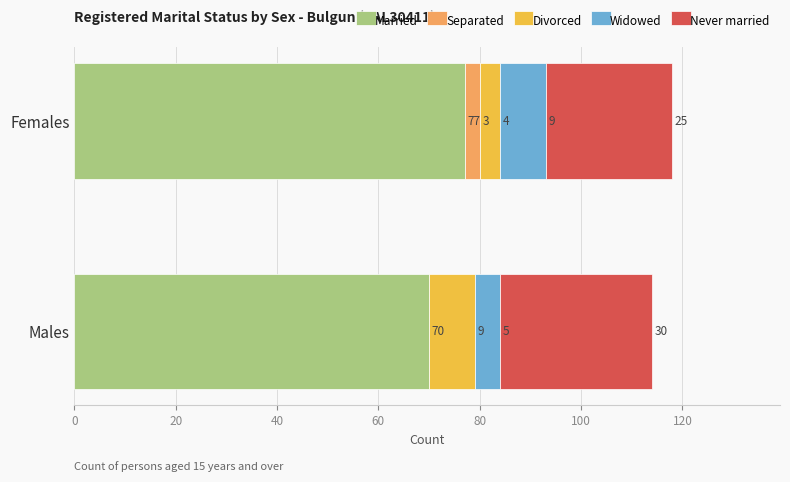

The value of Married at Males is 123. True or false?

False